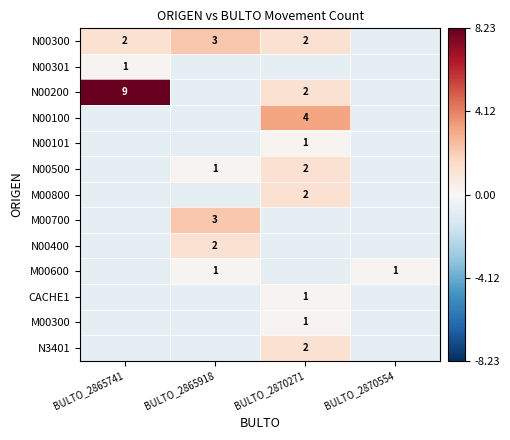

Which series changed the most between BULTO_2865918 and BULTO_2870271?

N00100